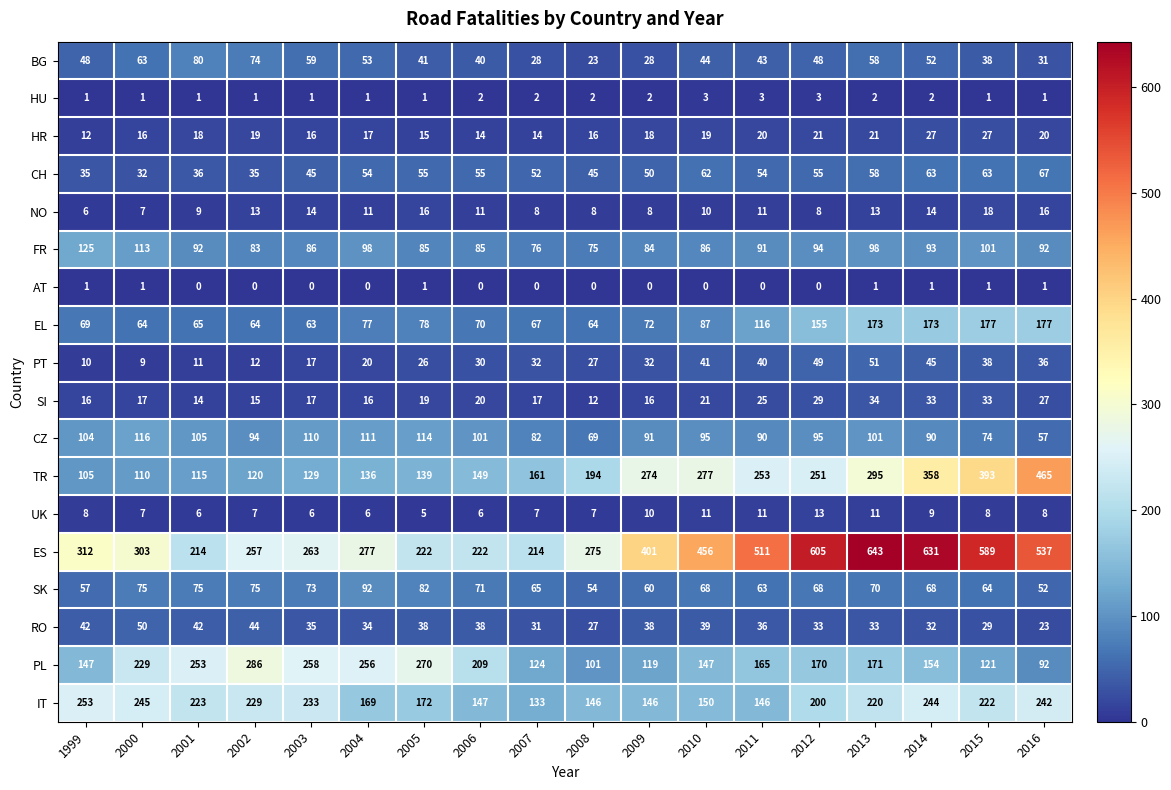

What is the sum of the EL values at 2014 and 2011?

289